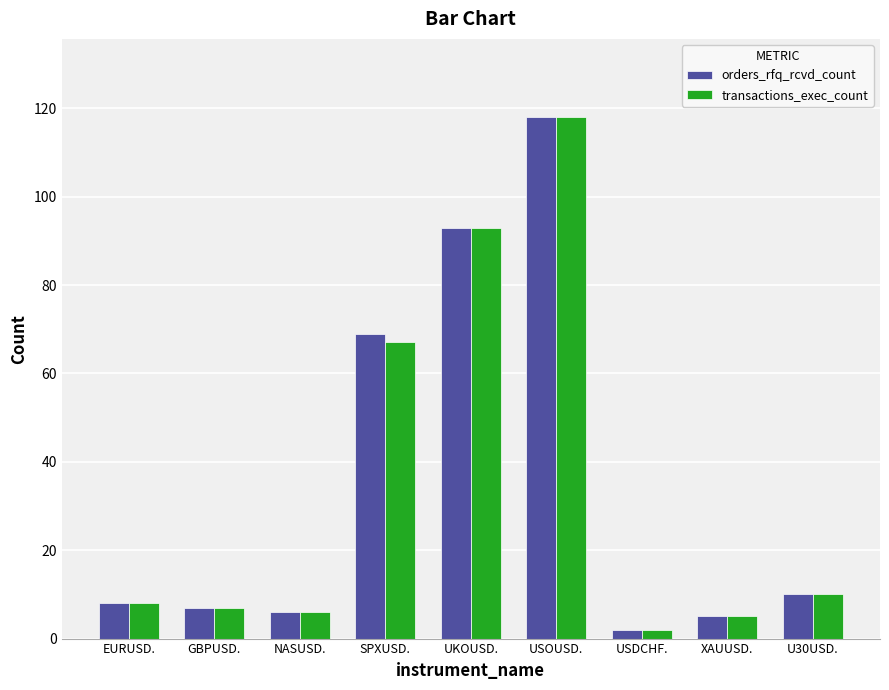

At which category is the sum across all series the highest?

USOUSD.